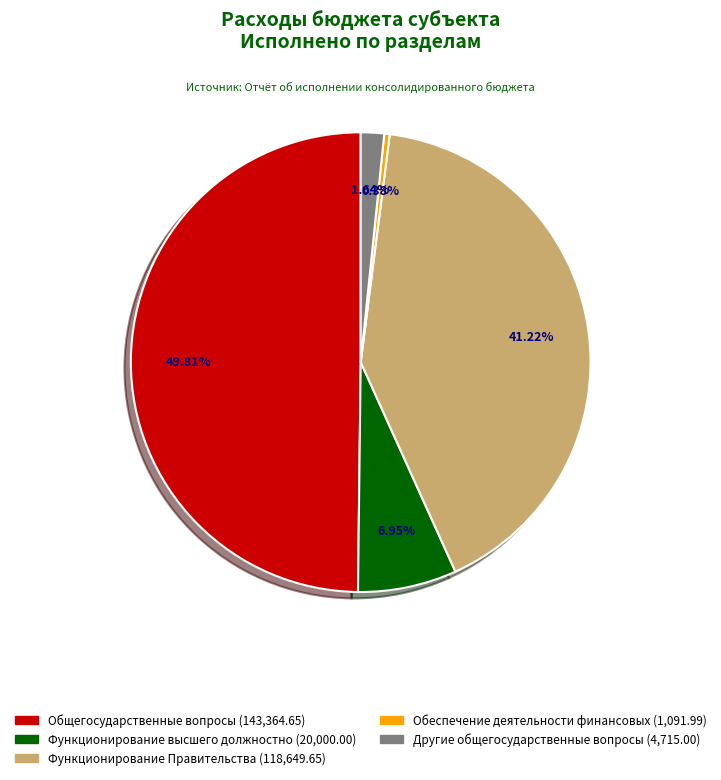

To the nearest percent, what is the average slice percentage?

20%